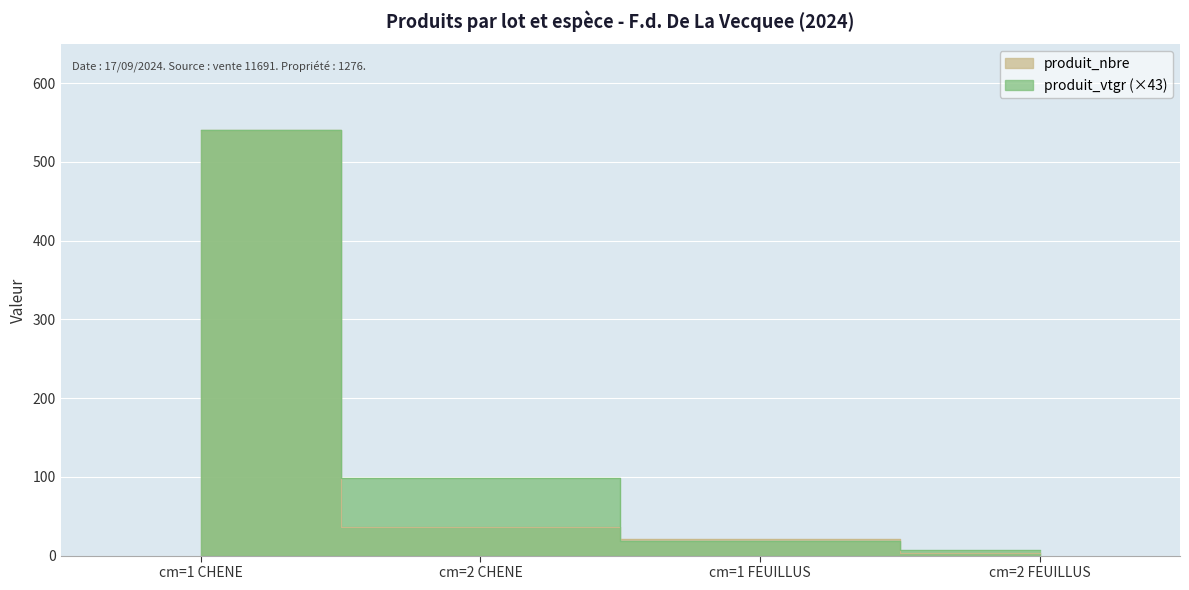

Reading left to right, list all the values displayed in this chart.

produit_nbre: cm=1 CHENE=541.0	cm=2 CHENE=36.0	cm=1 FEUILLUS=21.0	cm=2 FEUILLUS=3.0
produit_vtgr: cm=1 CHENE=541.0	cm=2 CHENE=97.9	cm=1 FEUILLUS=18.2	cm=2 FEUILLUS=7.4